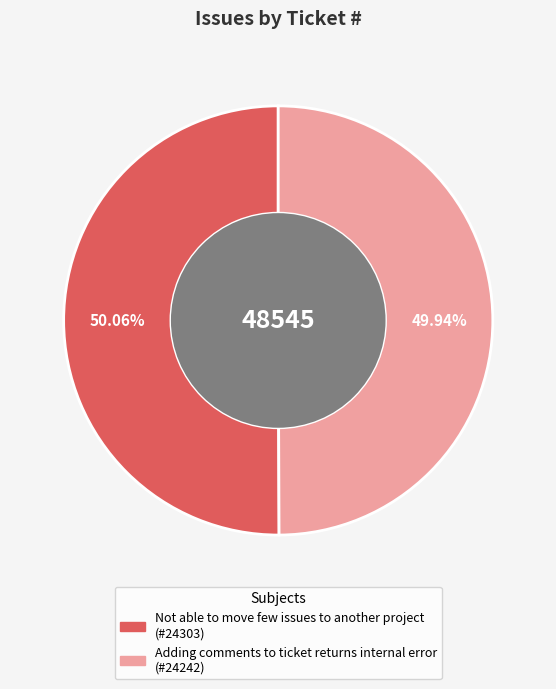

Combined, what portion of the pie is Not able to move few issues to another project and Adding comments to ticket returns internal error?

100.0%